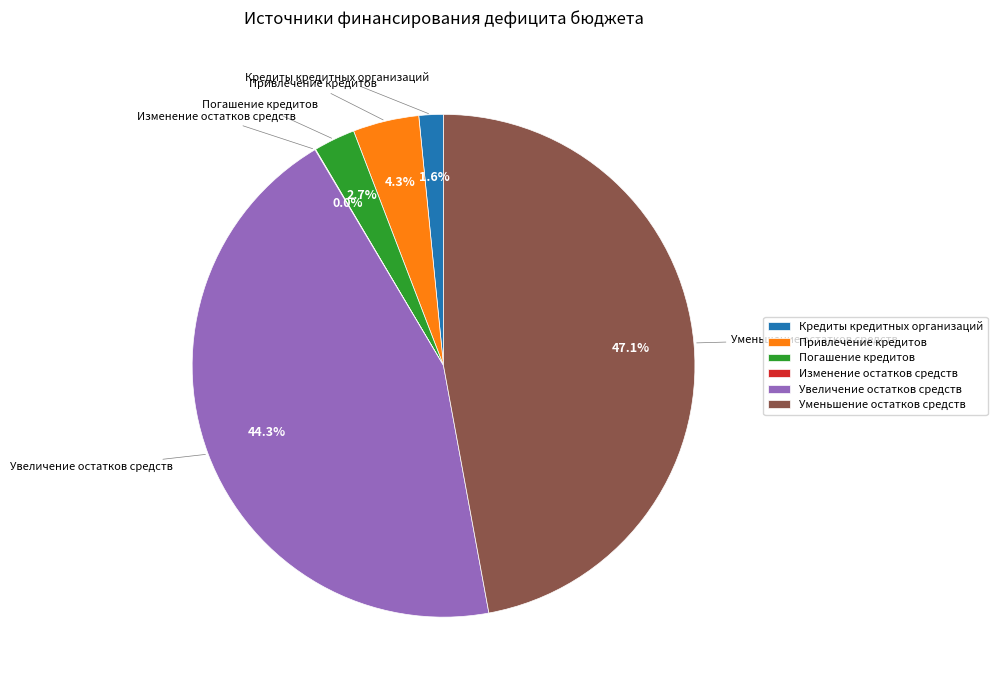

To the nearest percent, what is the difference between the largest and smallest slice percentages?

47%